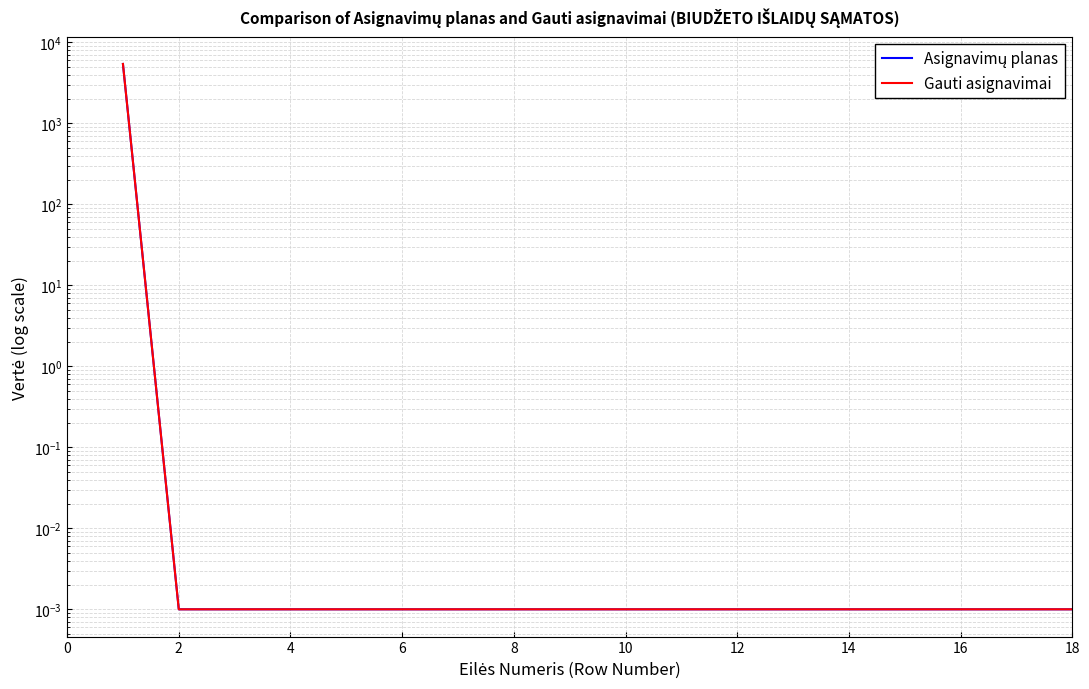

Is it true that Gauti asignavimai equals 0.0 at 14?

False